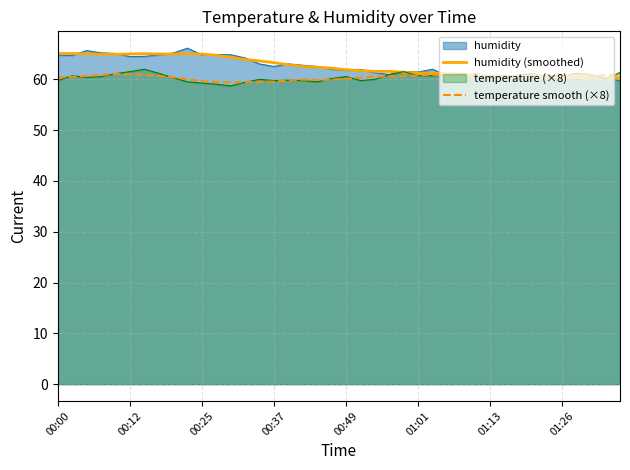

Does the chart display data point markers on the line(s)?

No